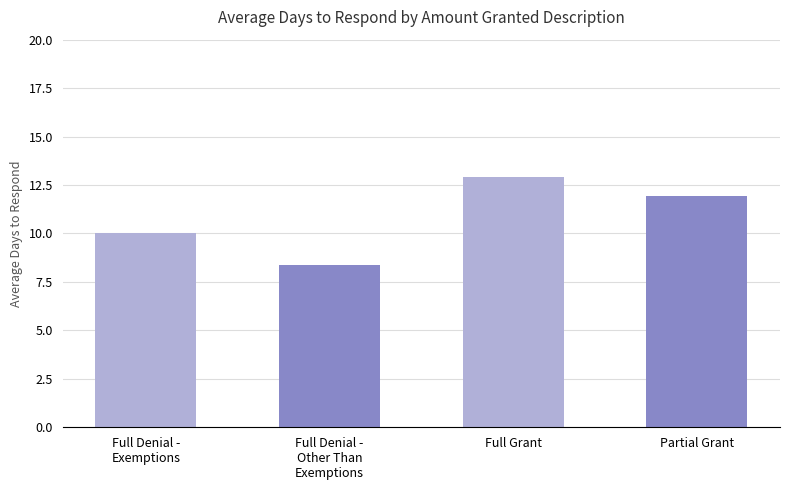

List the labels in order of value, smallest first.

Full Denial -
Other Than
Exemptions, Full Denial -
Exemptions, Partial Grant, Full Grant